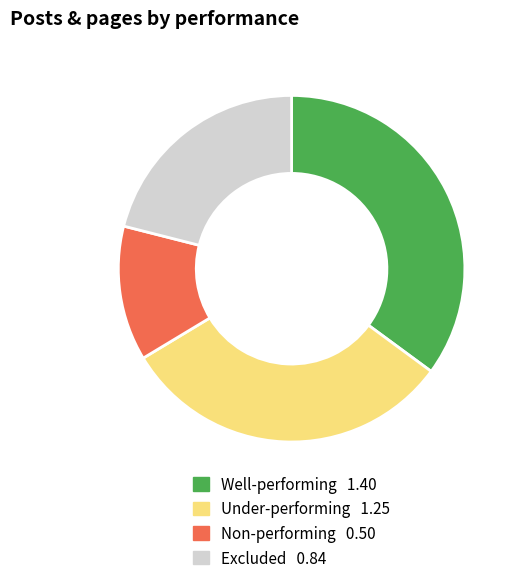

Does any single category account for the majority?

No